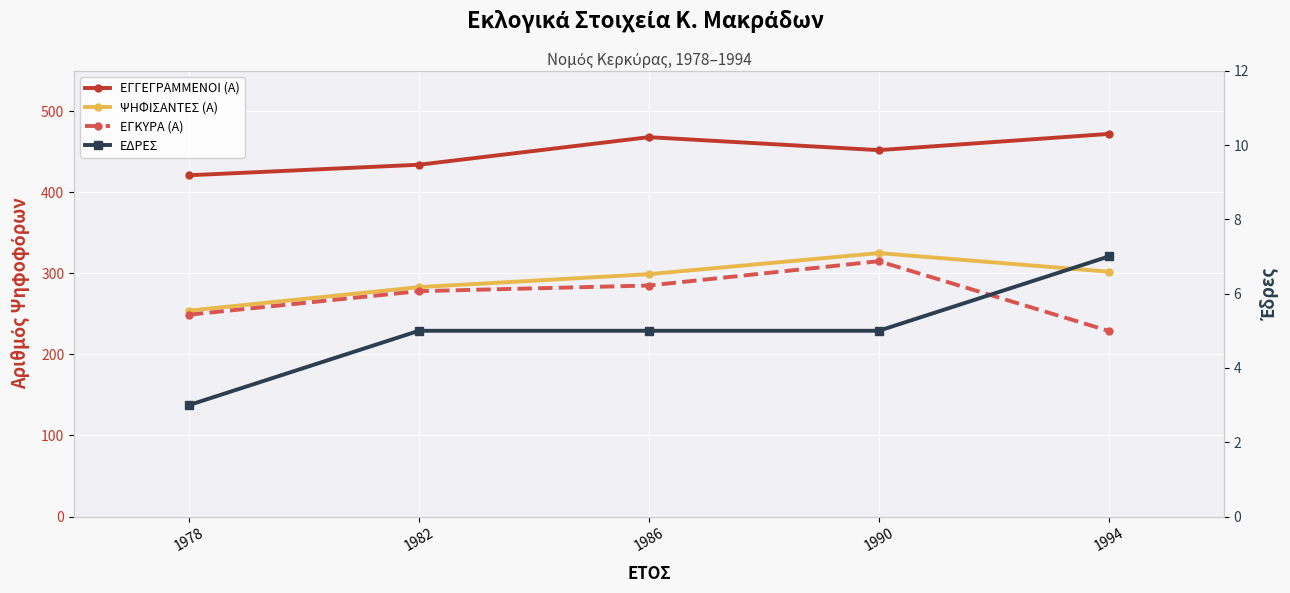

Reading left to right, list all the values displayed in this chart.

ΕΓΓΕΓΡΑΜΜΕΝΟΙ (Α): 1978=421	1982=434	1986=468	1990=452	1994=472
ΨΗΦΙΣΑΝΤΕΣ (Α): 1978=254	1982=283	1986=299	1990=325	1994=302
ΕΓΚΥΡΑ (Α): 1978=249	1982=278	1986=285	1990=315	1994=229
ΕΔΡΕΣ: 1978=3	1982=5	1986=5	1990=5	1994=7